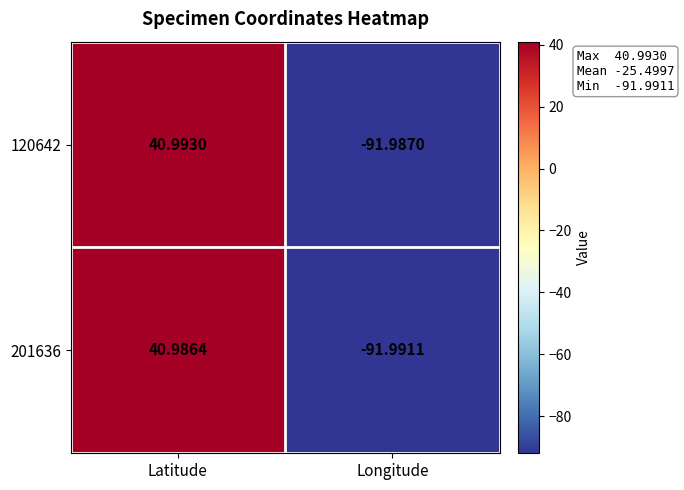

Which category has the lowest value across all series?

Longitude